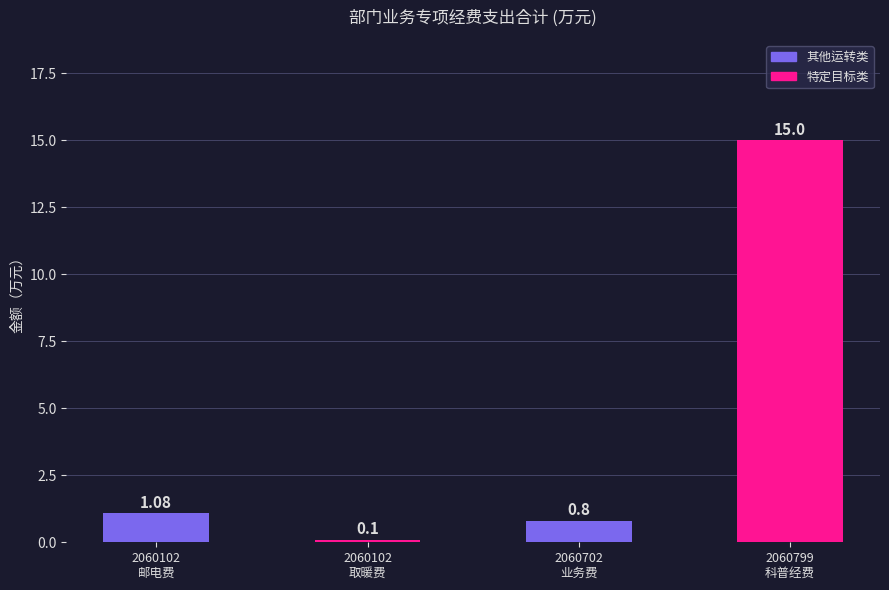

What position from the right is 2060102
取暖费?

3